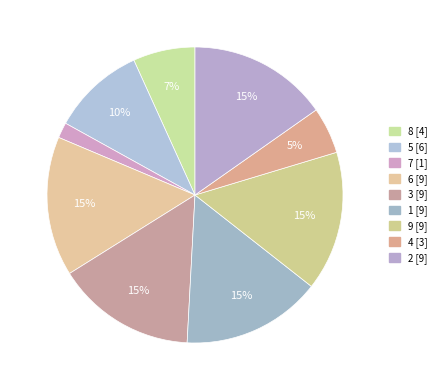

What is the total percentage of 9 and 7?

16.9%